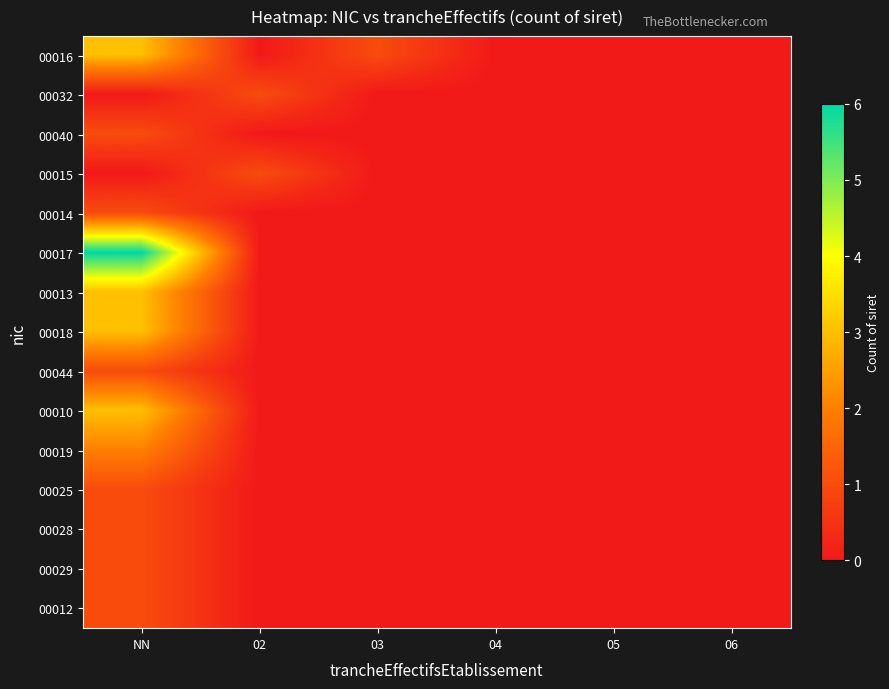

Reading right to left, list all the values displayed in this chart.

00016: 06=0	05=0	04=0	03=1	02=0	NN=3
00032: 06=0	05=0	04=0	03=0	02=1	NN=0
00040: 06=0	05=0	04=0	03=0	02=0	NN=1
00015: 06=0	05=0	04=0	03=0	02=1	NN=0
00014: 06=0	05=0	04=0	03=0	02=0	NN=1
00017: 06=0	05=0	04=0	03=0	02=0	NN=6
00013: 06=0	05=0	04=0	03=0	02=0	NN=3
00018: 06=0	05=0	04=0	03=0	02=0	NN=3
00044: 06=0	05=0	04=0	03=0	02=0	NN=1
00010: 06=0	05=0	04=0	03=0	02=0	NN=3
00019: 06=0	05=0	04=0	03=0	02=0	NN=2
00025: 06=0	05=0	04=0	03=0	02=0	NN=1
00028: 06=0	05=0	04=0	03=0	02=0	NN=1
00029: 06=0	05=0	04=0	03=0	02=0	NN=1
00012: 06=0	05=0	04=0	03=0	02=0	NN=1